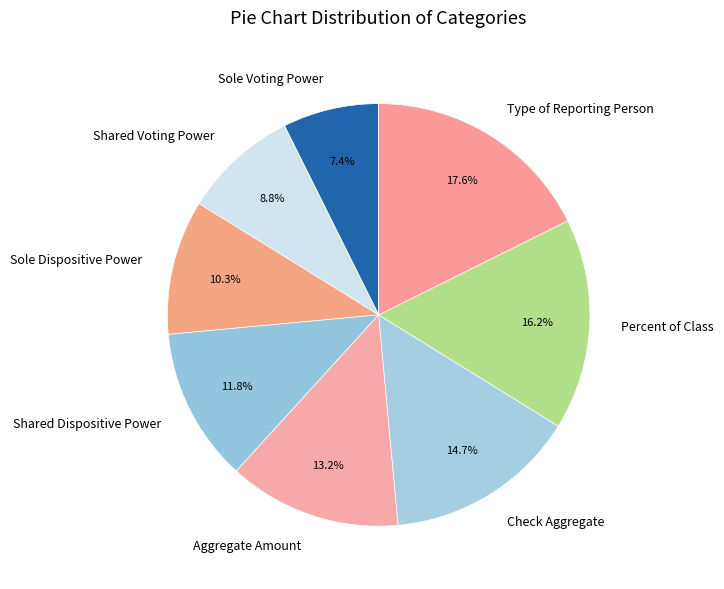

What percentage is the Sole Dispositive Power slice, to the nearest percent?

10%